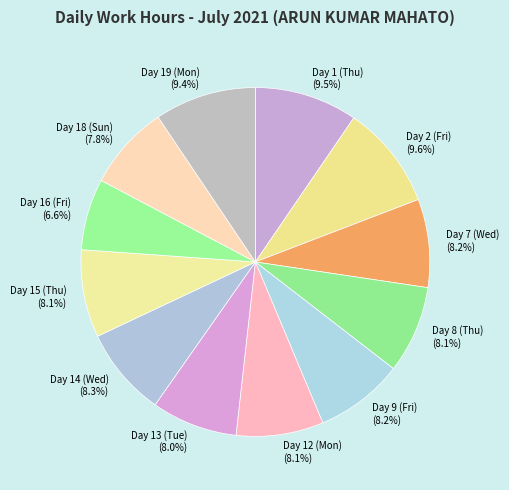

Is Day 9 (Fri) the majority of the pie?

No